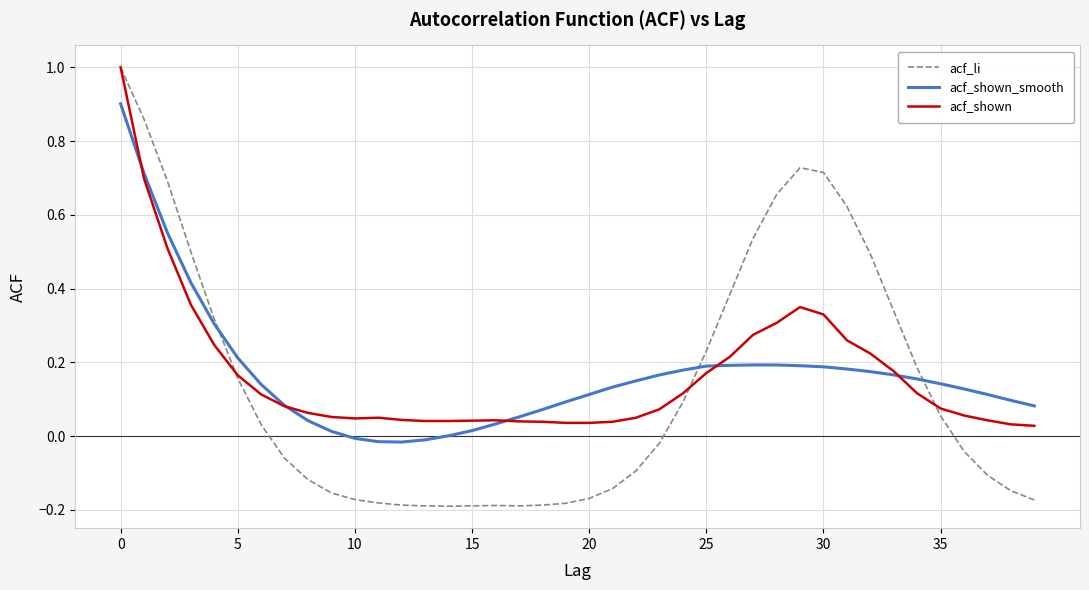

True or false: acf_shown_smooth has more than 0 points higher than both neighbors.

False